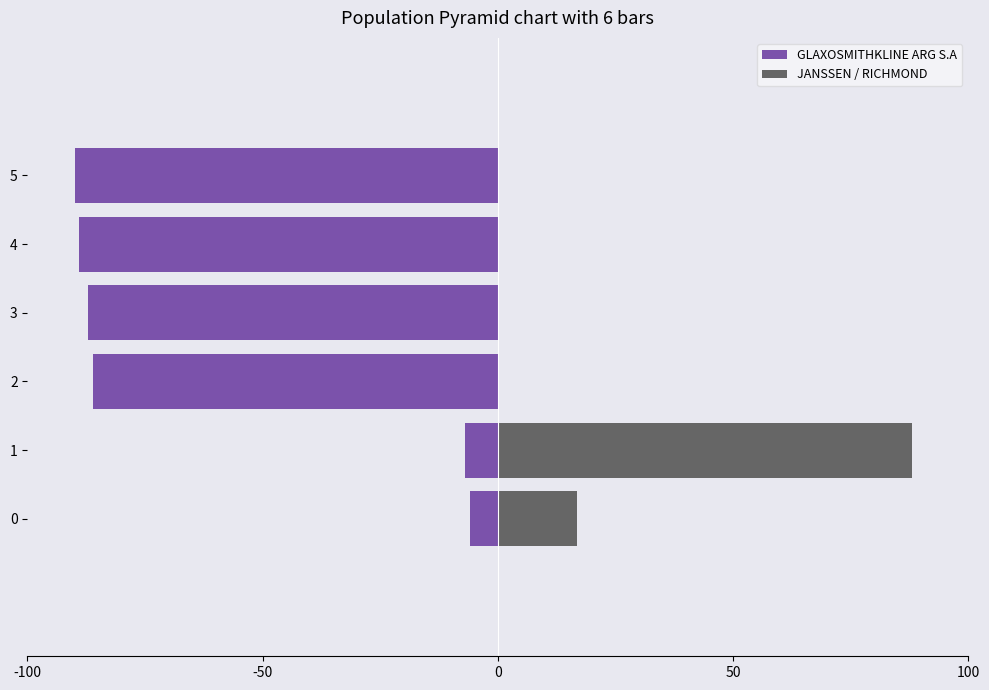

What is the maximum value for JANSSEN / RICHMOND?

88.0